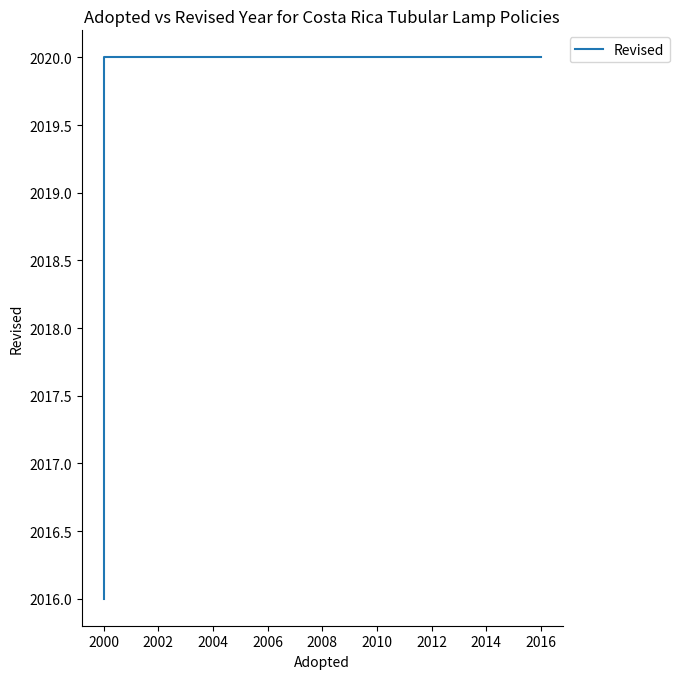

Does the chart display data point markers on the line(s)?

No